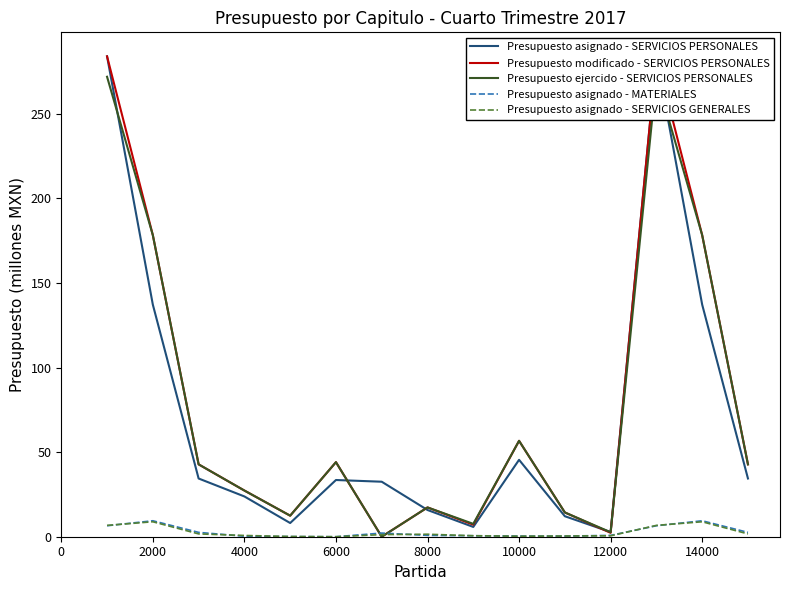

List the series in order of their peak value, lowest first.

Presupuesto asignado - SERVICIOS GENERALES, Presupuesto asignado - MATERIALES, Presupuesto ejercido - SERVICIOS PERSONALES, Presupuesto asignado - SERVICIOS PERSONALES, Presupuesto modificado - SERVICIOS PERSONALES